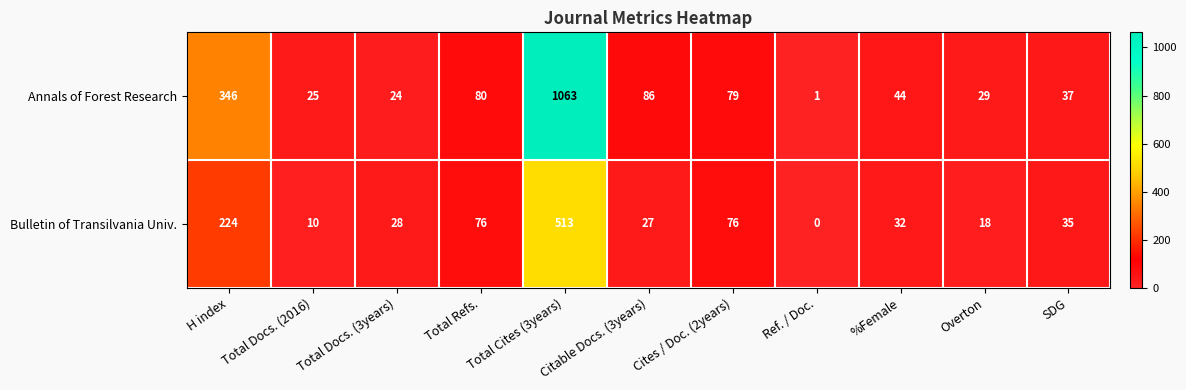

Rank the series by their maximum value, from highest to lowest.

Annals of Forest Research, Bulletin of Transilvania Univ.